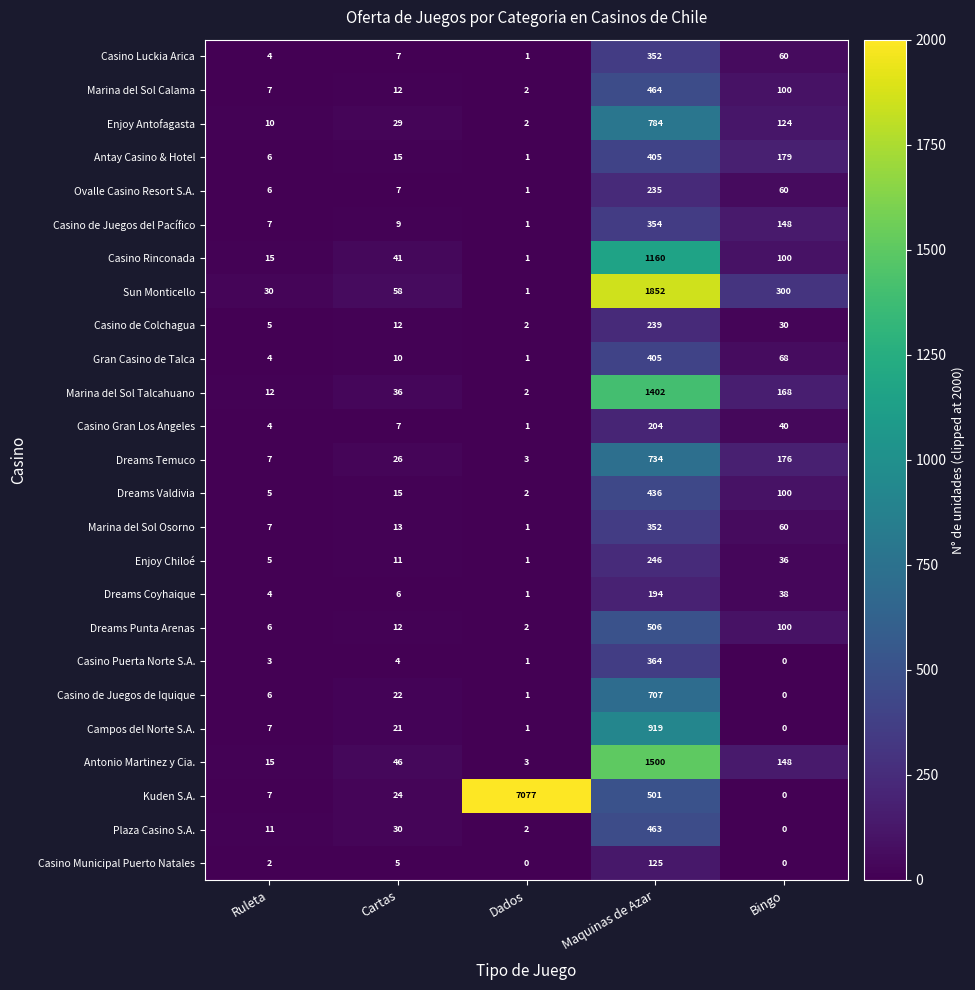

What is the greatest value displayed?

7077